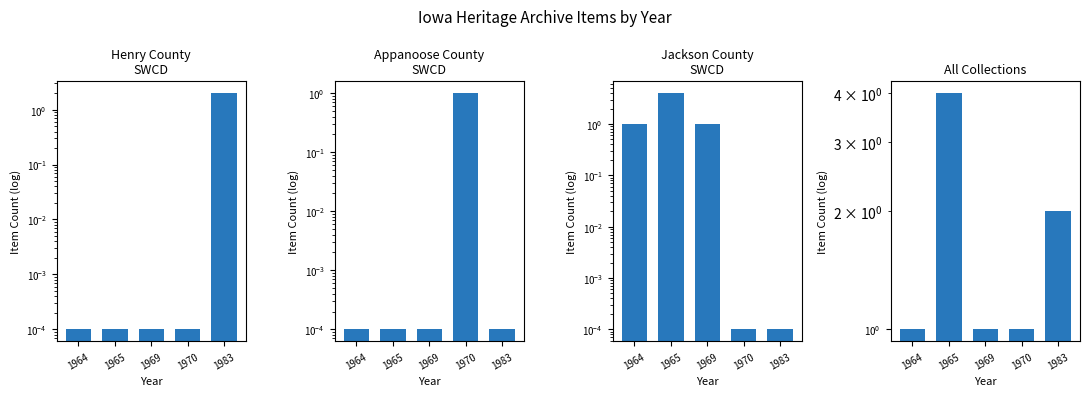

What is the difference between the maximum and minimum values in the Jackson County
SWCD series?

4.0